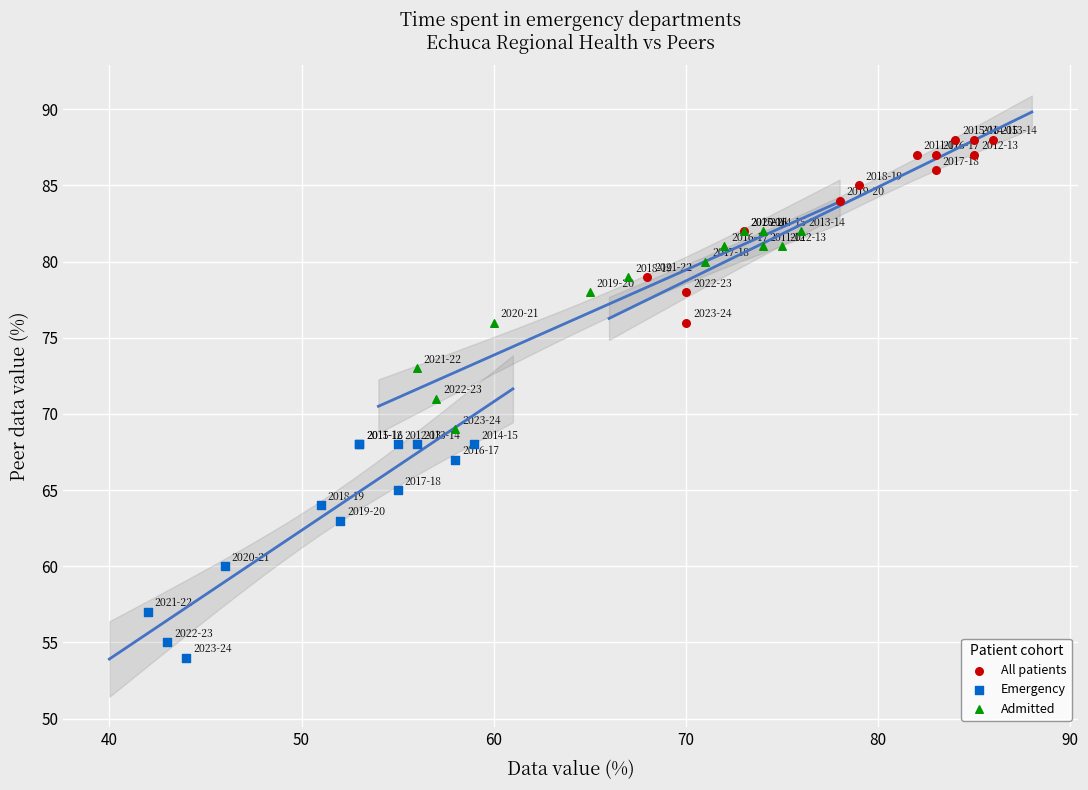

Which series contains the highest Y value?

All patients